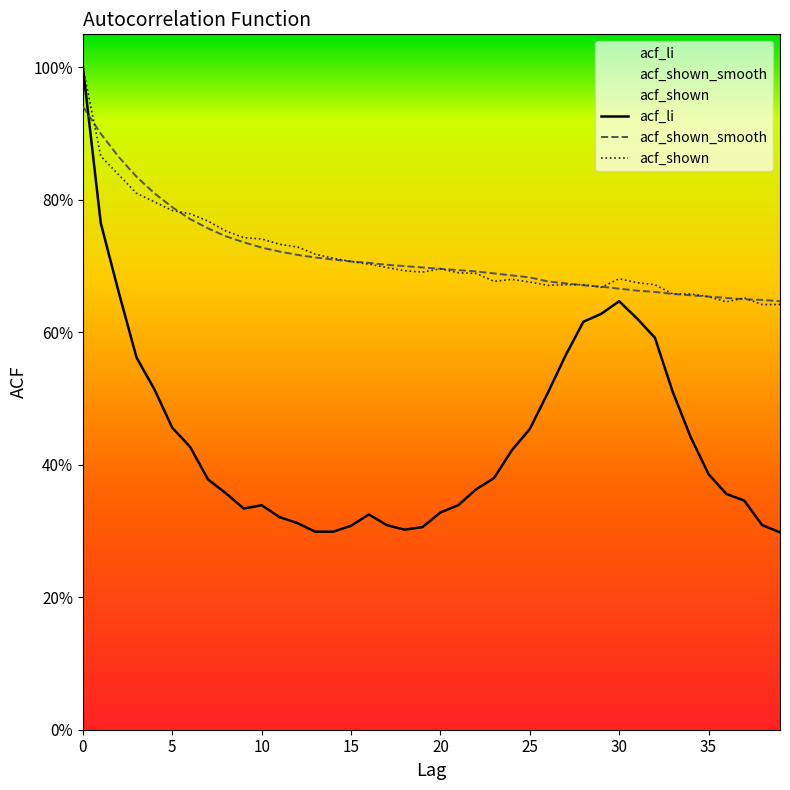

Where is acf_li nearest to the value 0?

39